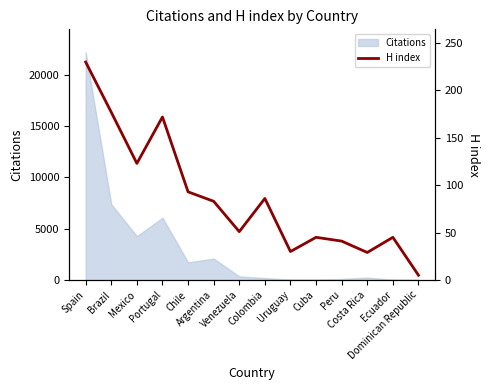

At which label is the value closest to 117?

Mexico